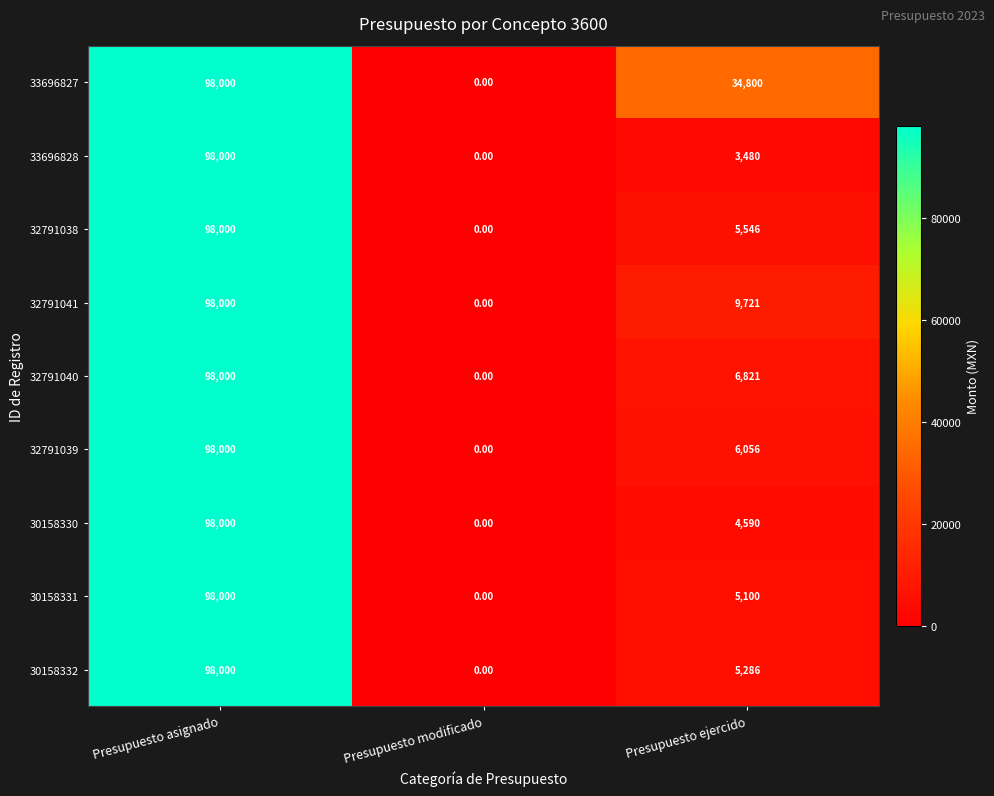

What is the difference between the 32791041 values at Presupuesto ejercido and Presupuesto modificado?

9721